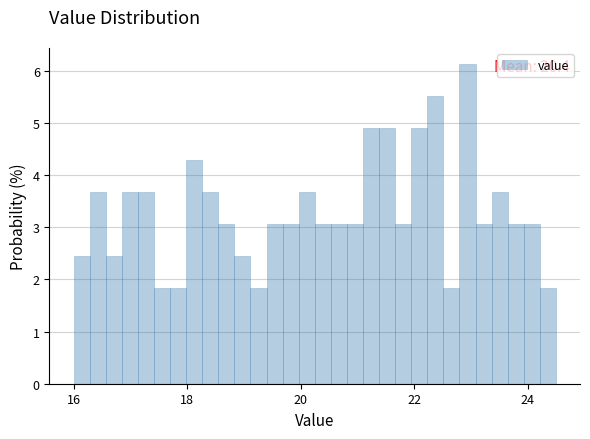

Around what value on the x-axis is the tallest bar? Give the approximate position of its centre, as read against the axis.

23.0